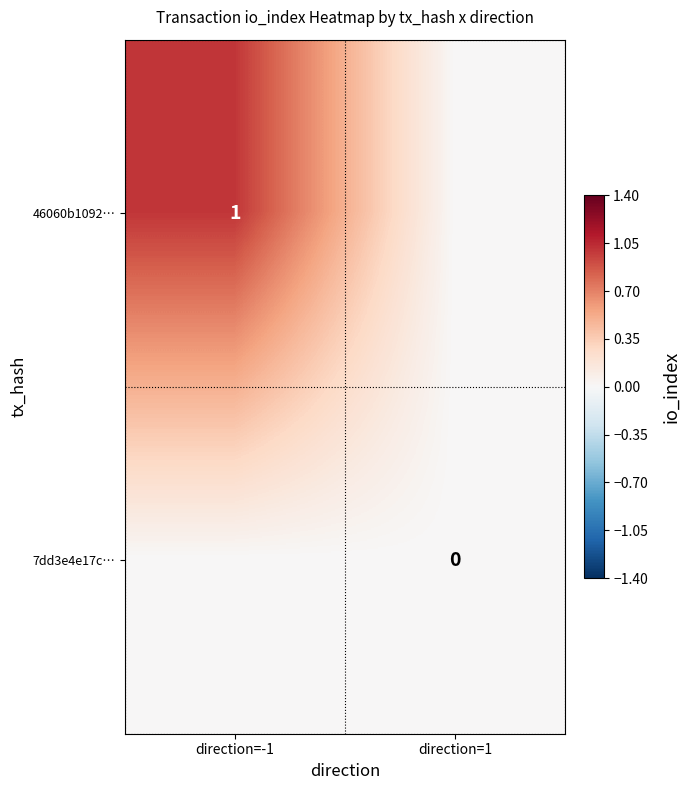

How many distinct data groups are displayed?

2